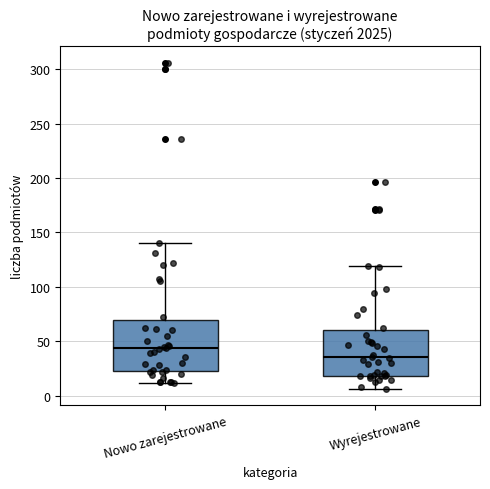

Where is the lower edge of the box for Nowo zarejestrowane on the y-axis? The values are not printed on the chart, so give them approximately, as read against the axis.

25